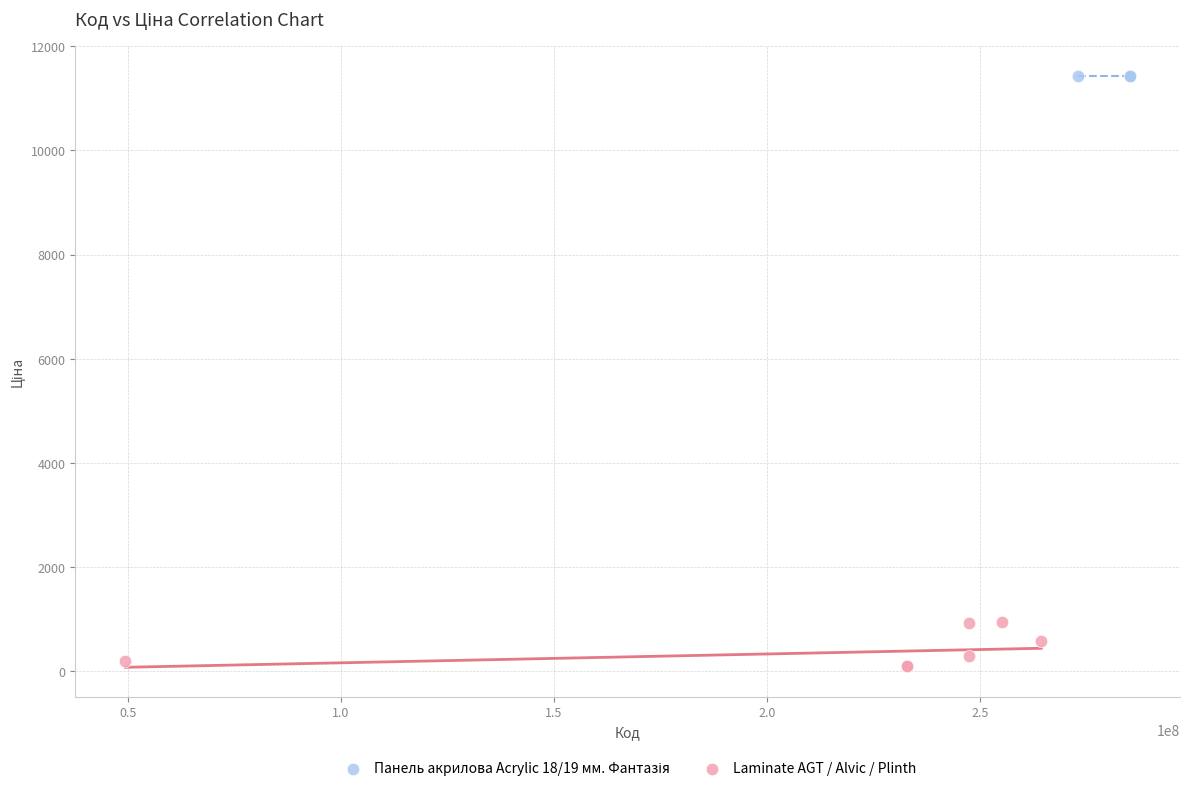

Which series contains the lowest Y value?

Laminate AGT / Alvic / Plinth